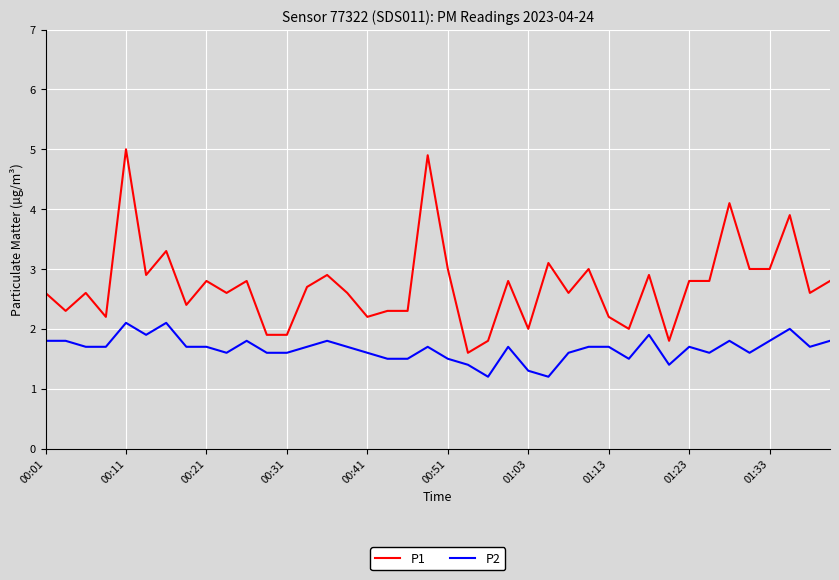

True or false: P2 and P1 cross at least once.

False